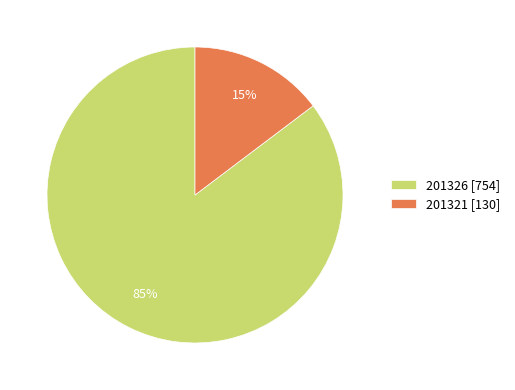

Is it true that 201321 is 4% of the pie?

False